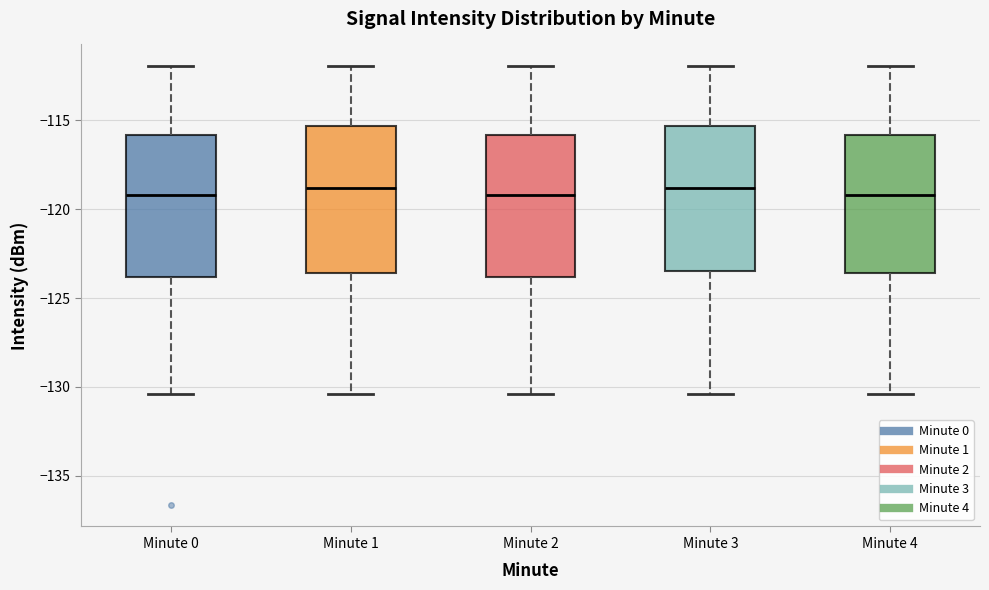

Reading left to right, read every box against the y-axis: the position of its median line, the range the box covers, and the ends of its whiskers. The values are not printed on the chart, so give them approximately, as read against the axis.

Minute 0: median -119.0, box -124.0 to -116.0, whiskers -130.5 to -112.0
Minute 1: median -119.0, box -123.5 to -115.5, whiskers -130.5 to -112.0
Minute 2: median -119.0, box -124.0 to -116.0, whiskers -130.5 to -112.0
Minute 3: median -119.0, box -123.5 to -115.5, whiskers -130.5 to -112.0
Minute 4: median -119.0, box -123.5 to -116.0, whiskers -130.5 to -112.0